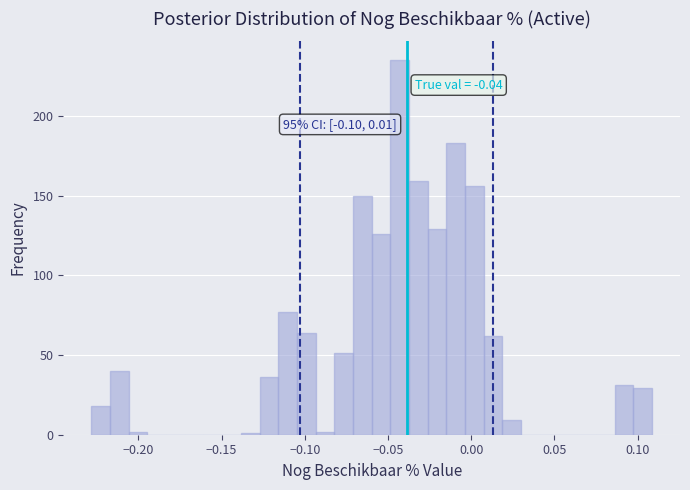

Read against the x-axis, roughly where is the centre of the tallest bar?

-0.045